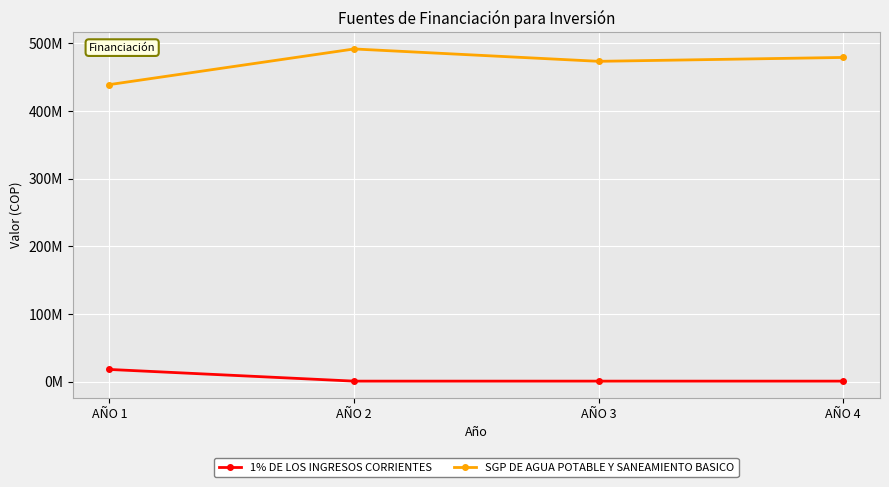

Reading right to left, transcribe all the data shown in this chart.

1% DE LOS INGRESOS CORRIENTES: AÑO 4=1000000.0	AÑO 3=1000000.0	AÑO 2=1000000.0	AÑO 1=18273841.9
SGP DE AGUA POTABLE Y SANEAMIENTO BASICO: AÑO 4=479374011.0	AÑO 3=473637635.0	AÑO 2=491908593.0	AÑO 1=439256473.0